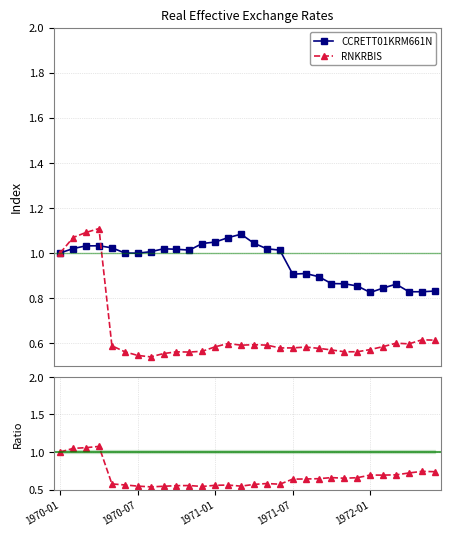

What is the average value of the RNKRBIS series?

0.6